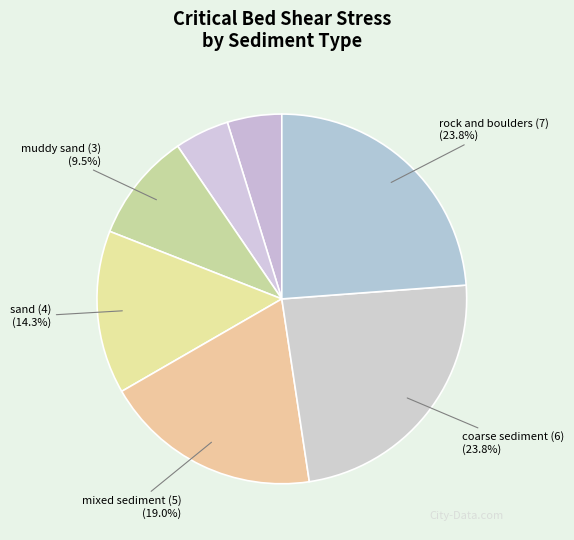

Rank the categories by value from lowest to highest.

mud (1), sandy mud (2), muddy sand (3), sand (4), mixed sediment (5), coarse sediment (6), rock and boulders (7)